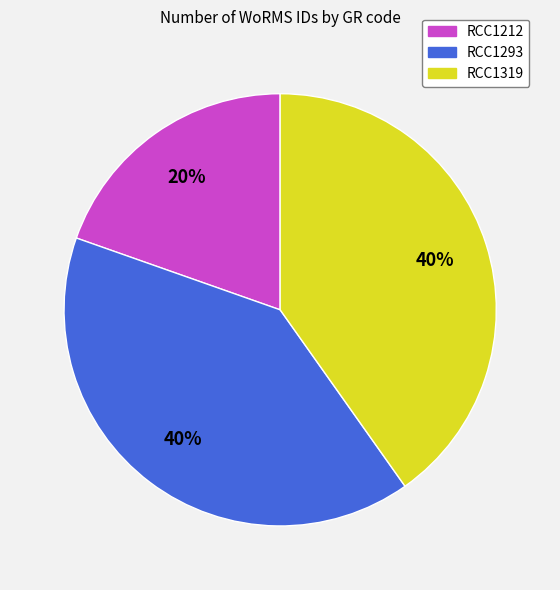

What is the smallest slice in the pie chart?

RCC1212